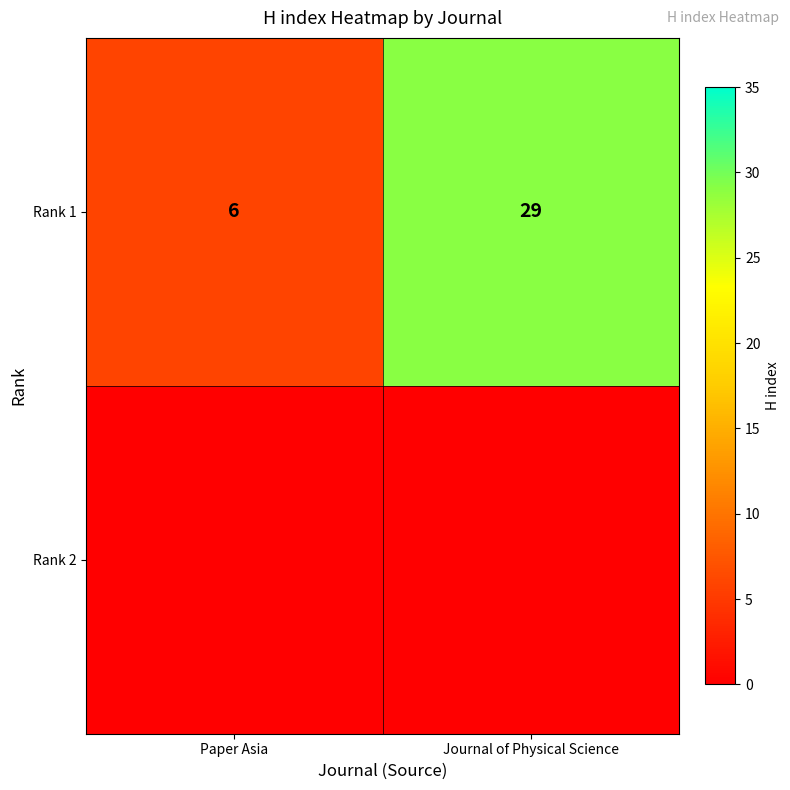

Reading left to right, extract all data points from this chart.

Paper Asia=6	Journal of Physical Science=29